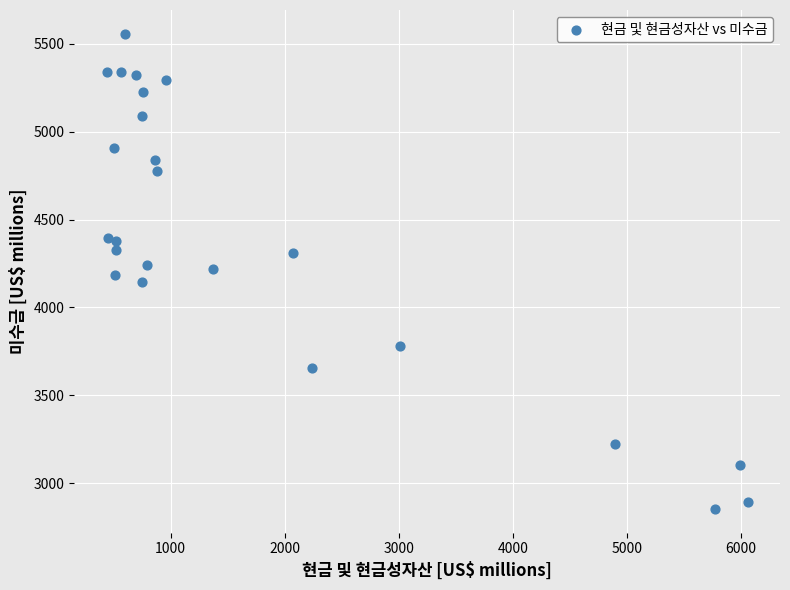

What is the range of Y values (max minus min)?

2702